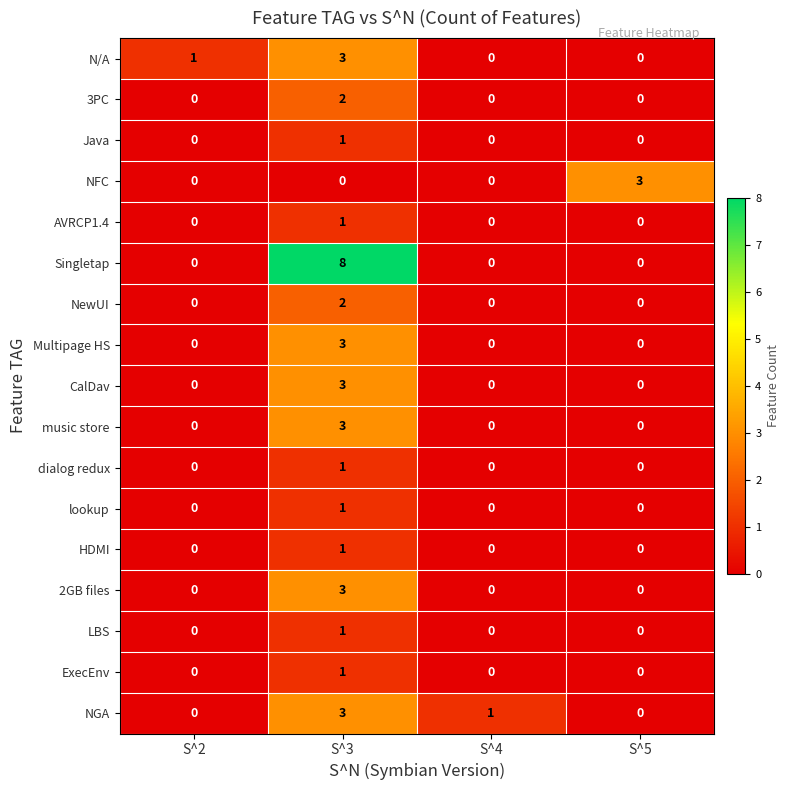

What is the total value across all series at S^3?

37